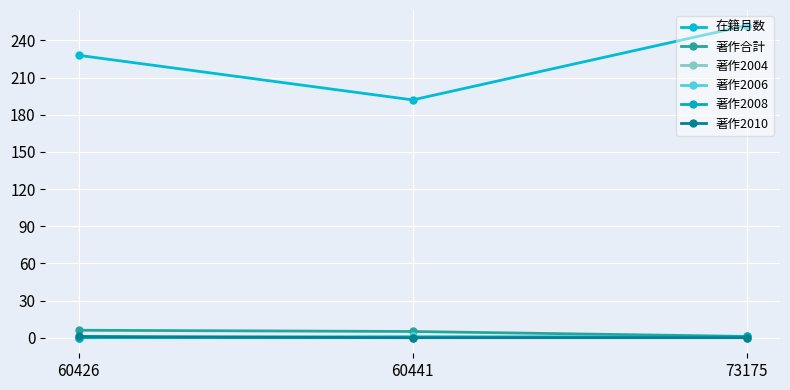

Does the chart have visible grid lines?

Yes